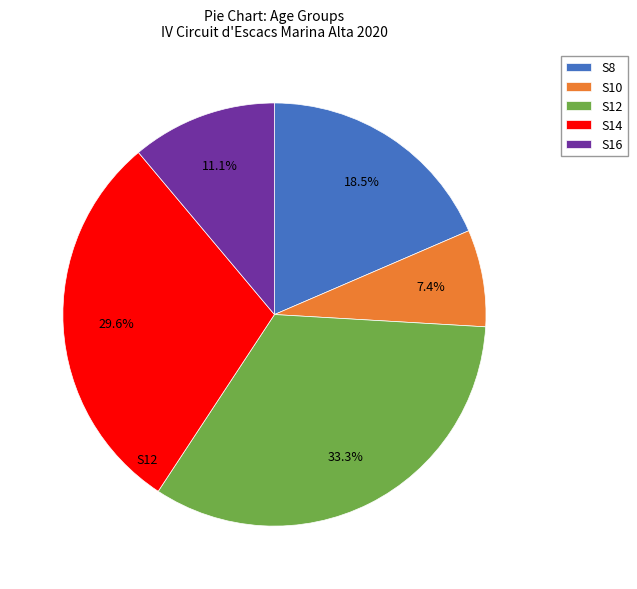

Which has a higher value, S10 or S16?

S16